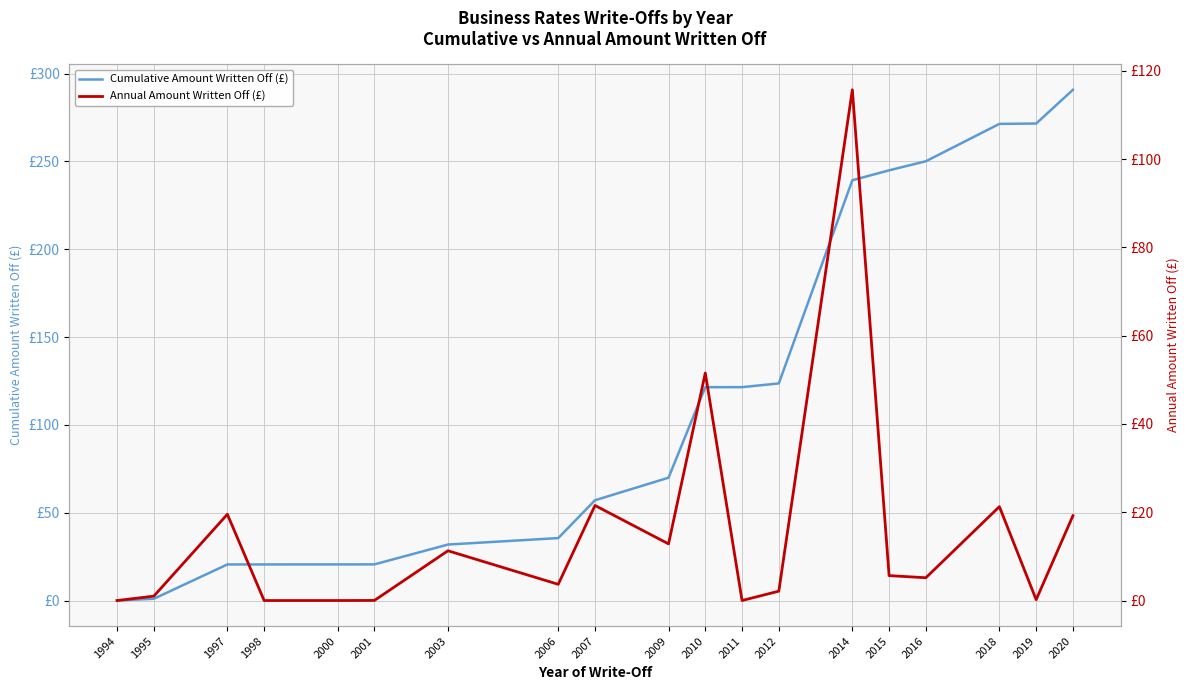

Which category has the lowest value in the Annual Amount Written Off (£) series?

1994